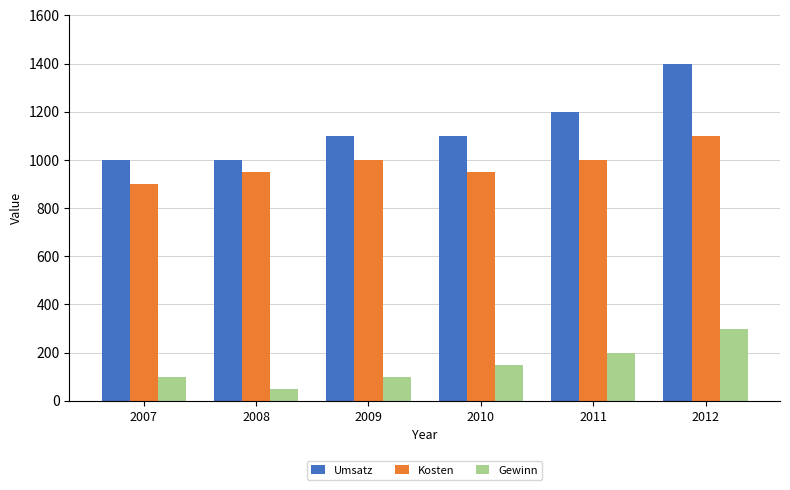

List the series in order of their overall mean, highest first.

Umsatz, Kosten, Gewinn